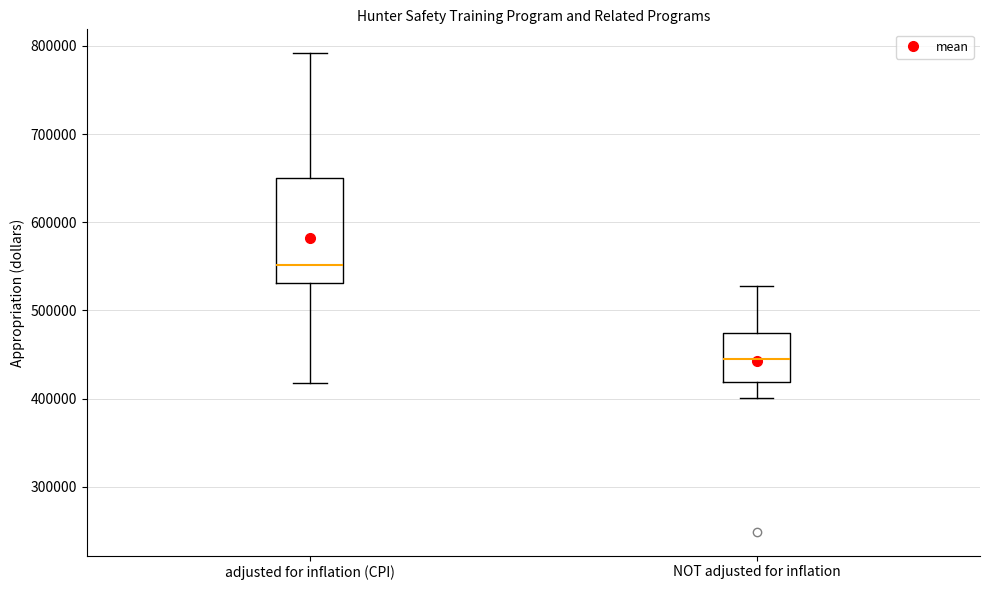

Which box's median line is the highest?

adjusted for inflation (CPI)